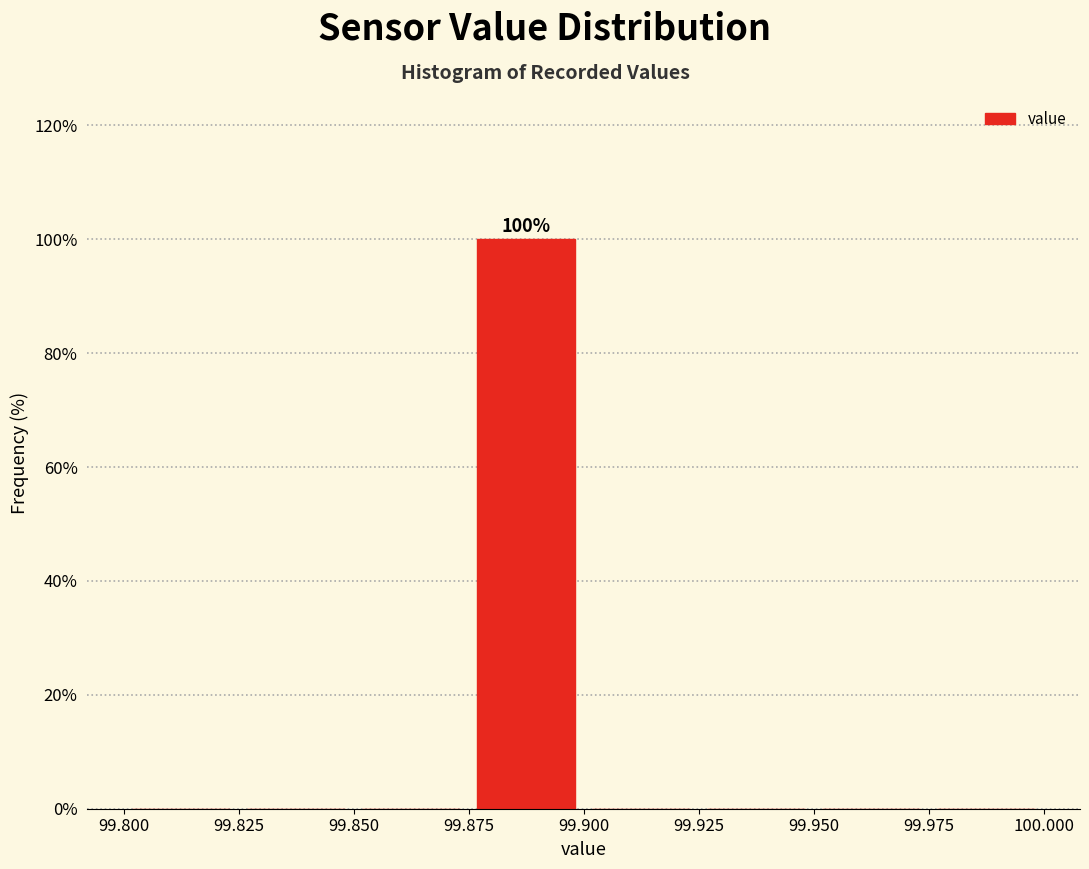

Over which range of the x-axis is the bar tallest?

99.875 to 99.900